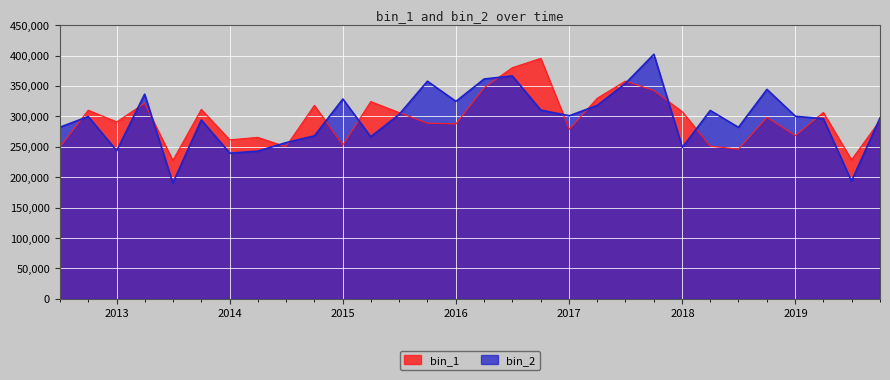

What is the minimum value for bin_1?

227586.8